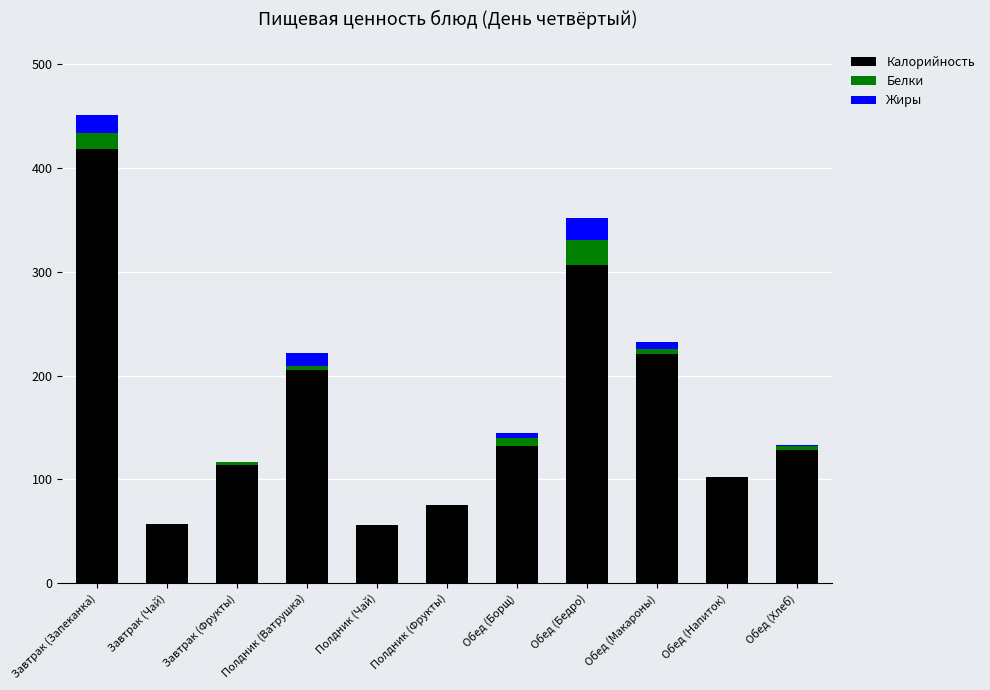

How many series are shown in this chart?

3